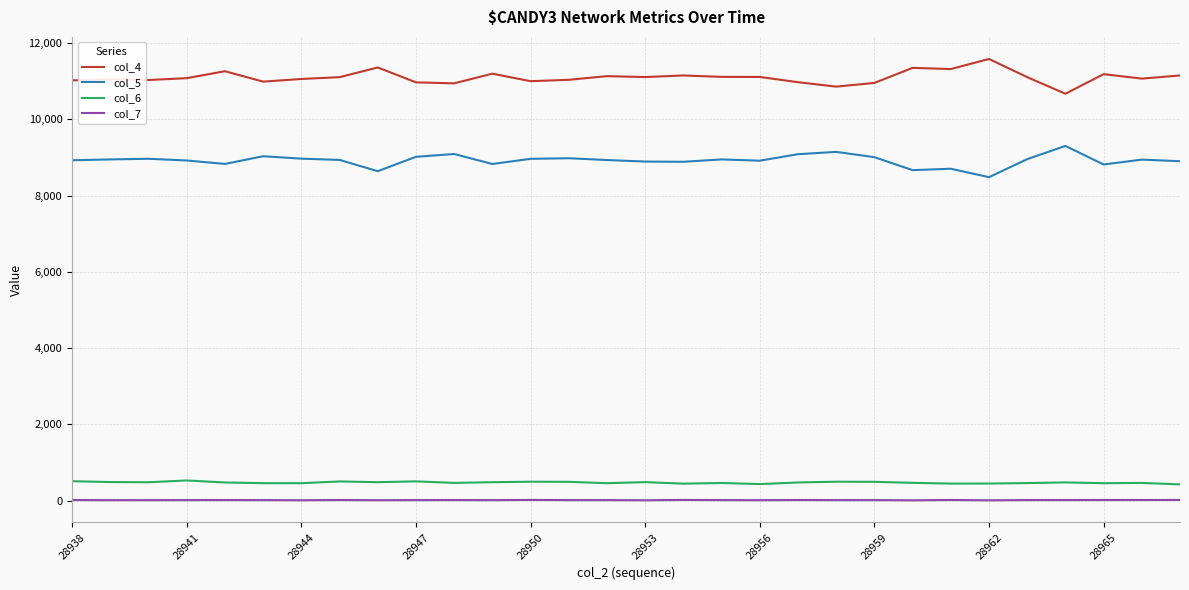

List the series in order of their peak value, lowest first.

col_7, col_6, col_5, col_4